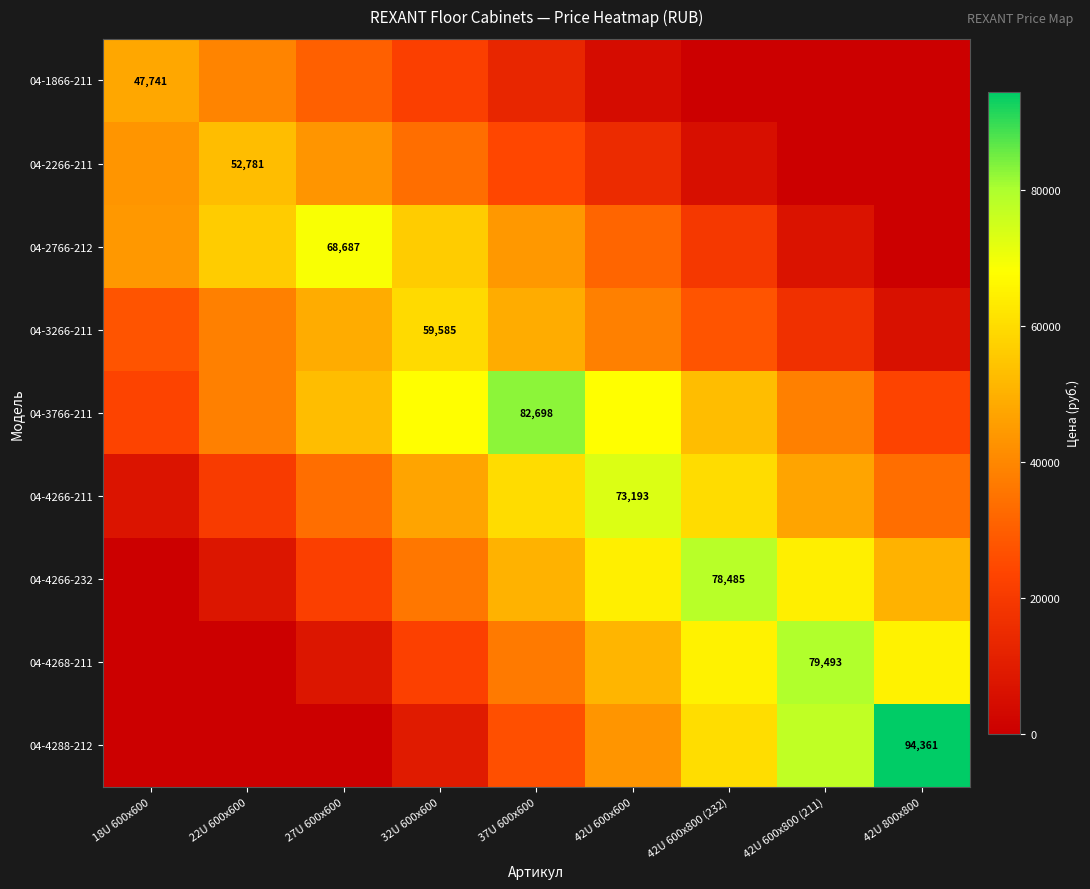

What is the difference between the 04-2766-212 values at 27U 600x600 and 22U 600x600?

12363.7